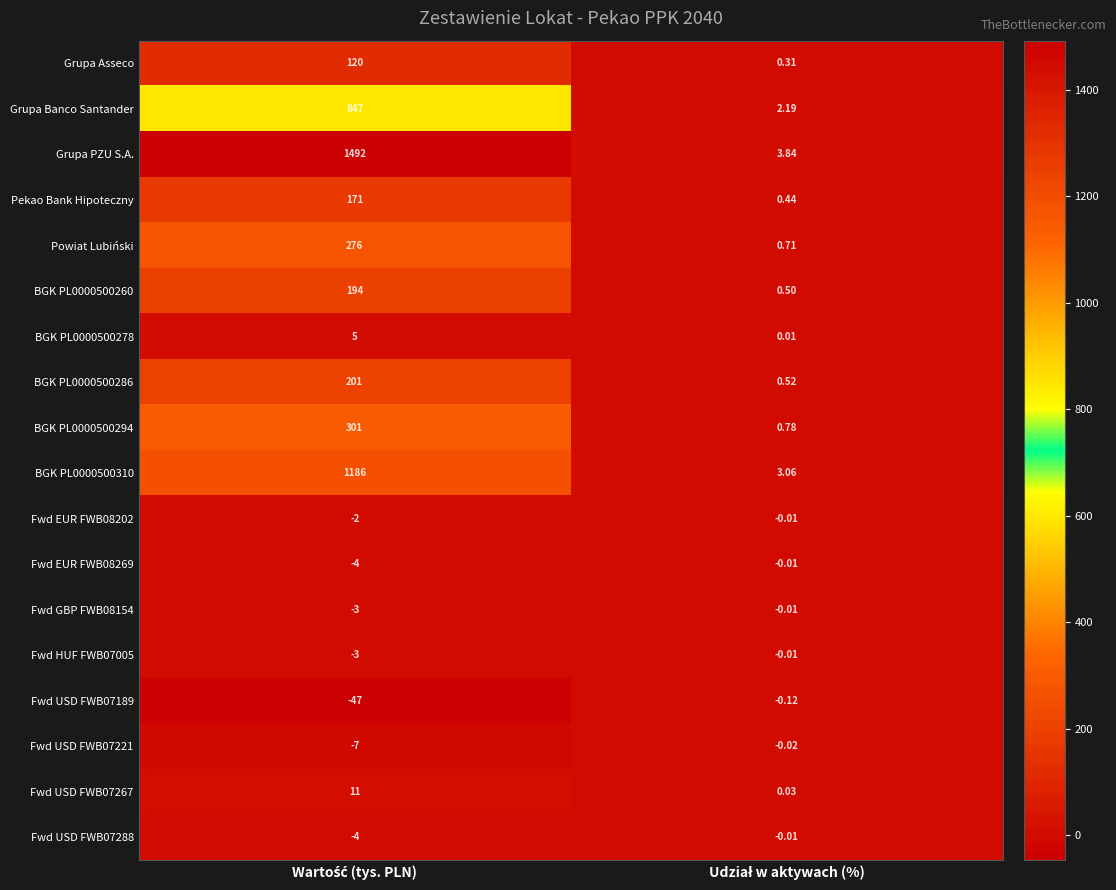

Which series has the widest spread of values?

Grupa PZU S.A.